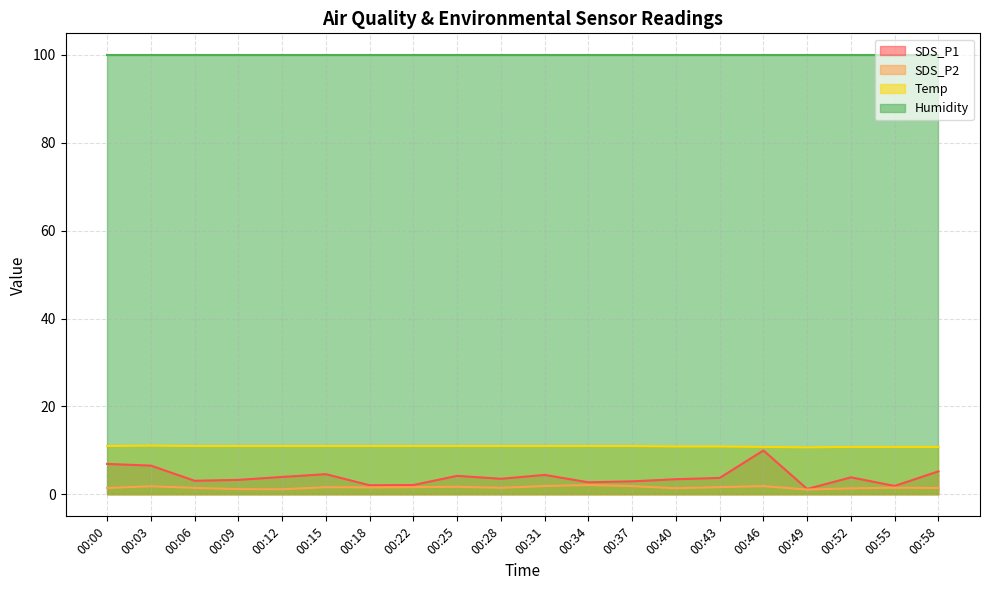

The SDS_P2 series shows 1.5 at 00:28. True or false?

True